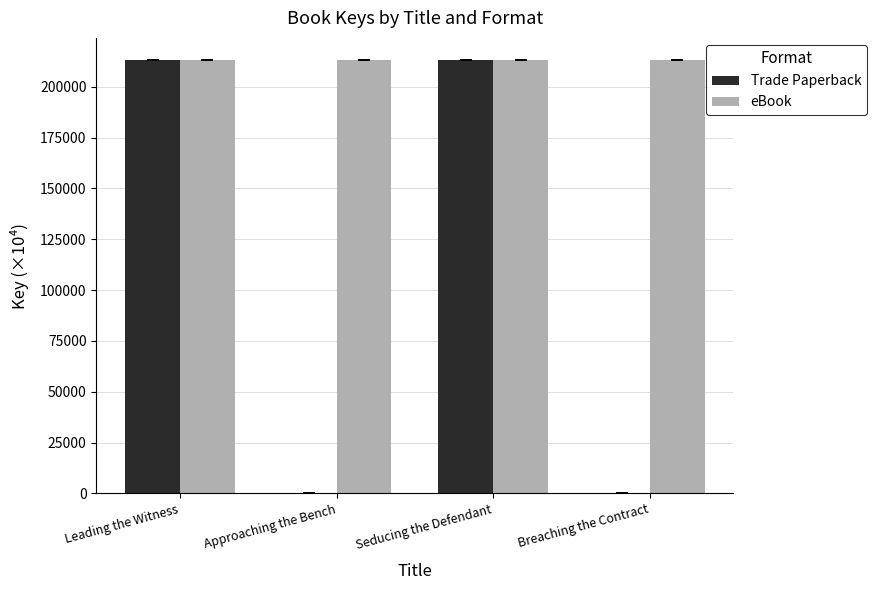

How many values in the Trade Paperback series exceed 213409?

2